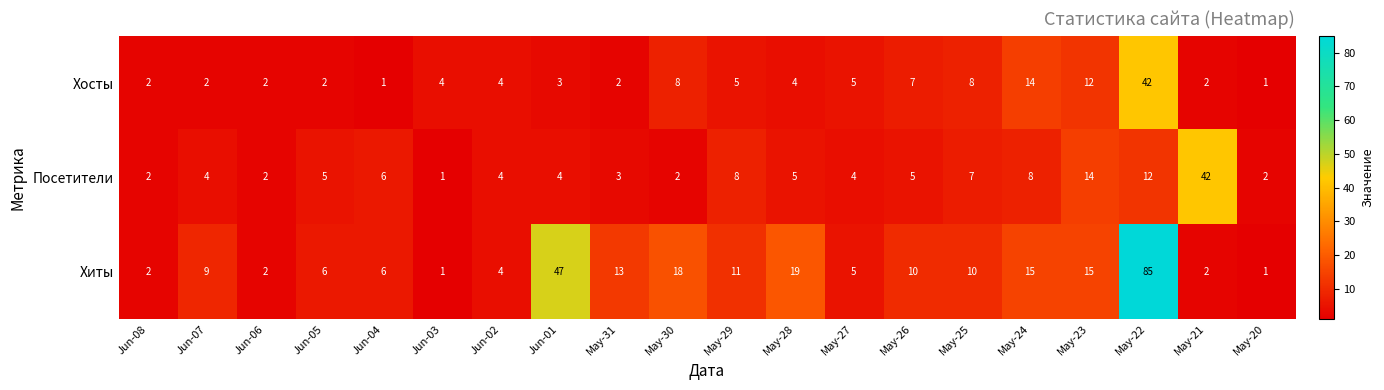

How many data points in Хиты are less than 10?

10